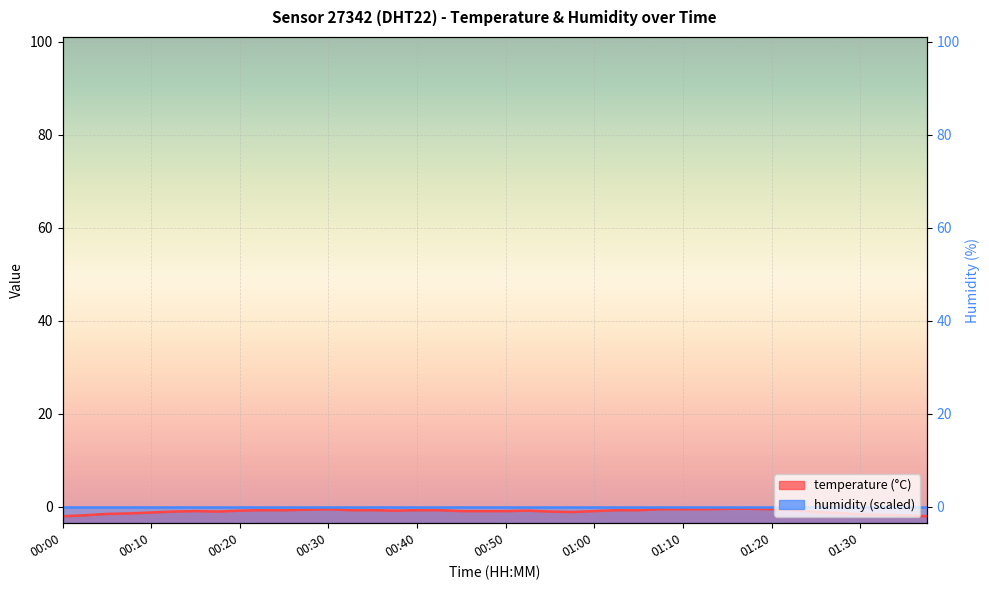

Rank the categories by value from lowest to highest.

00:00, 01:37, 00:02, 01:35, 01:32, 01:30, 00:05, 00:07, 01:27, 00:10, 00:57, 01:25, 00:12, 00:17, 00:55, 00:15, 00:45, 00:47, 00:50, 01:00, 00:20, 00:37, 00:52, 00:22, 00:25, 00:32, 00:35, 00:40, 00:42, 01:02, 01:05, 01:22, 00:27, 00:30, 01:07, 01:10, 01:12, 01:20, 01:15, 01:17